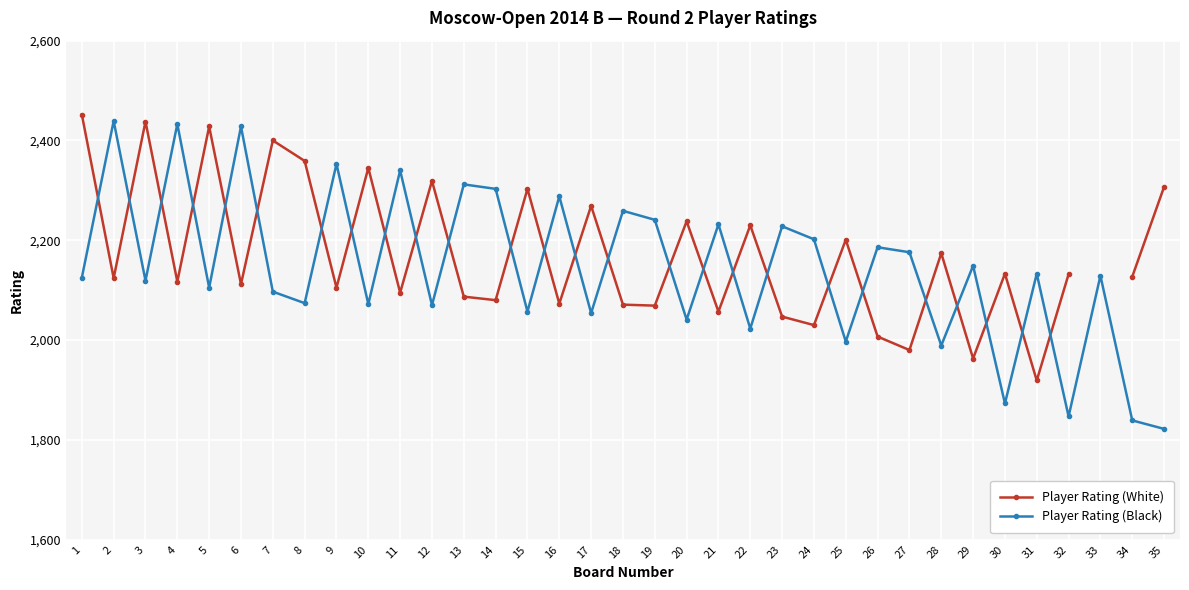

True or false: Player Rating (Black) has more than 1 points higher than both neighbors.

True